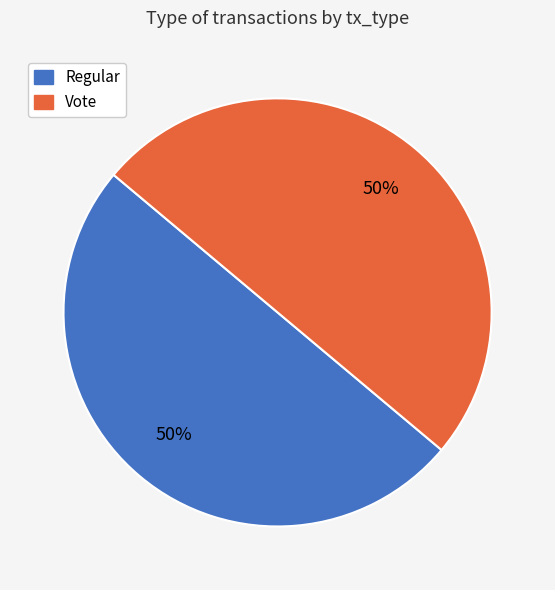

Combined, do Vote and Regular account for over 50%?

Yes